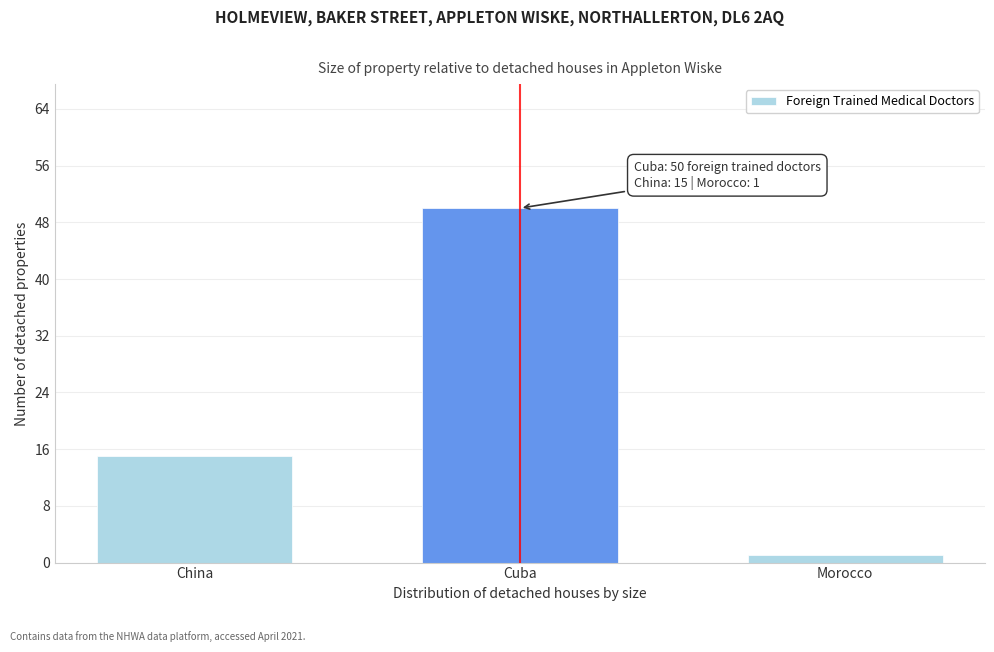

Reading left to right, extract all data points from this chart.

15	50	1